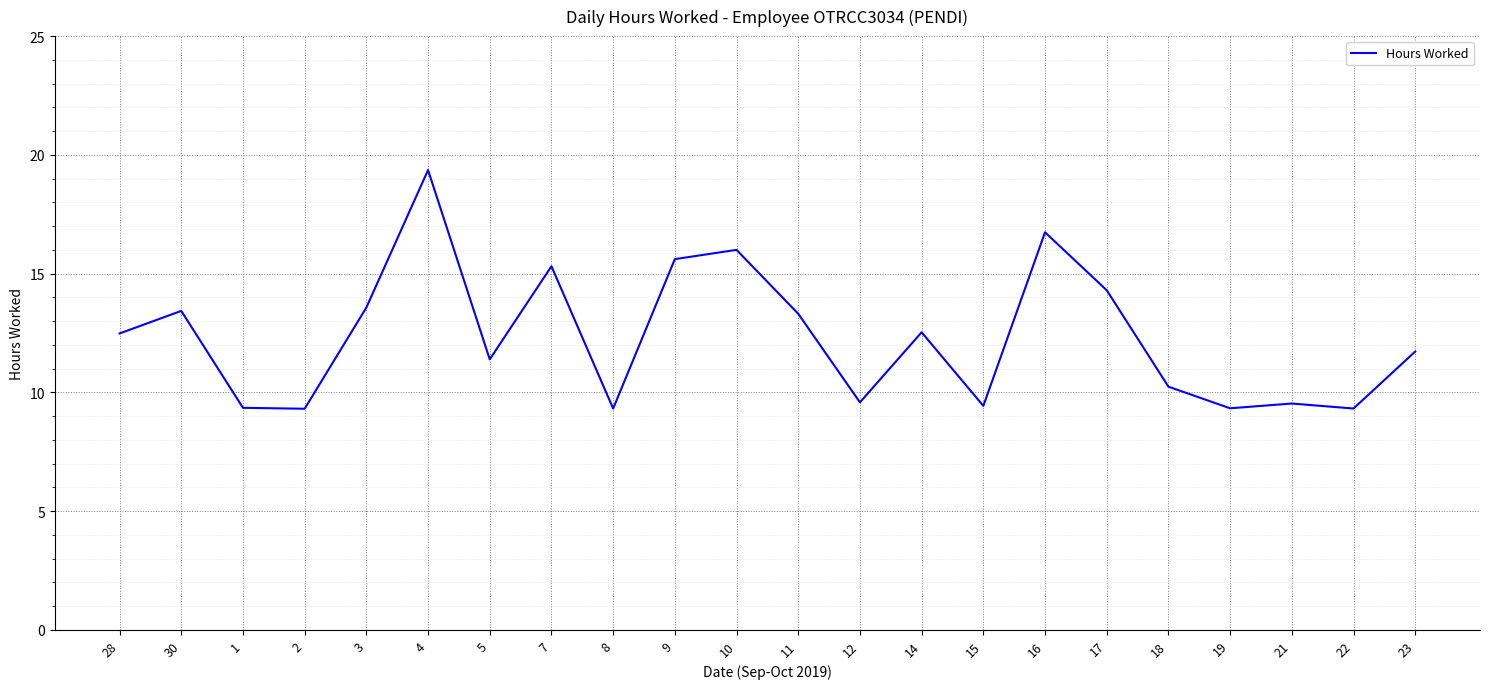

Where is the first local maximum?

30